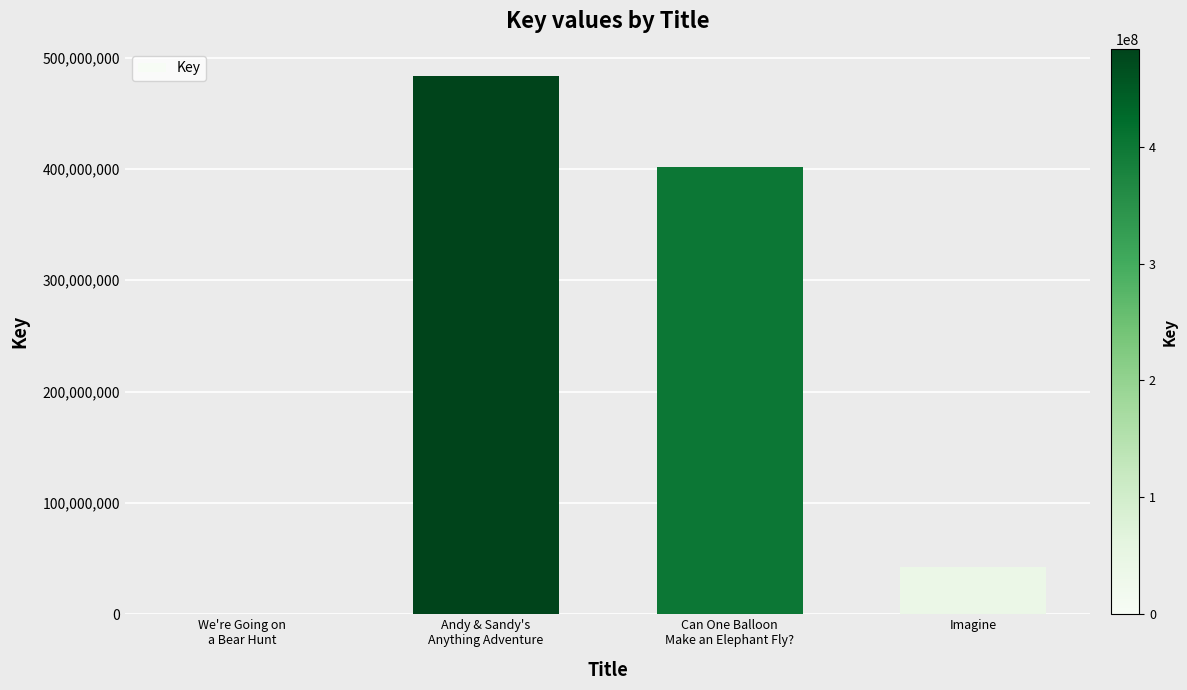

What is the greatest value displayed?

483714252